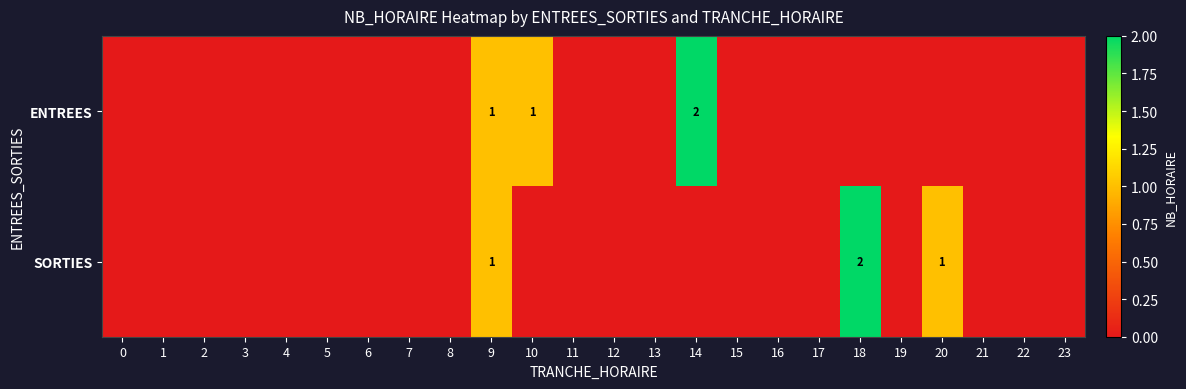

The ENTREES series shows 1 at 9. True or false?

True